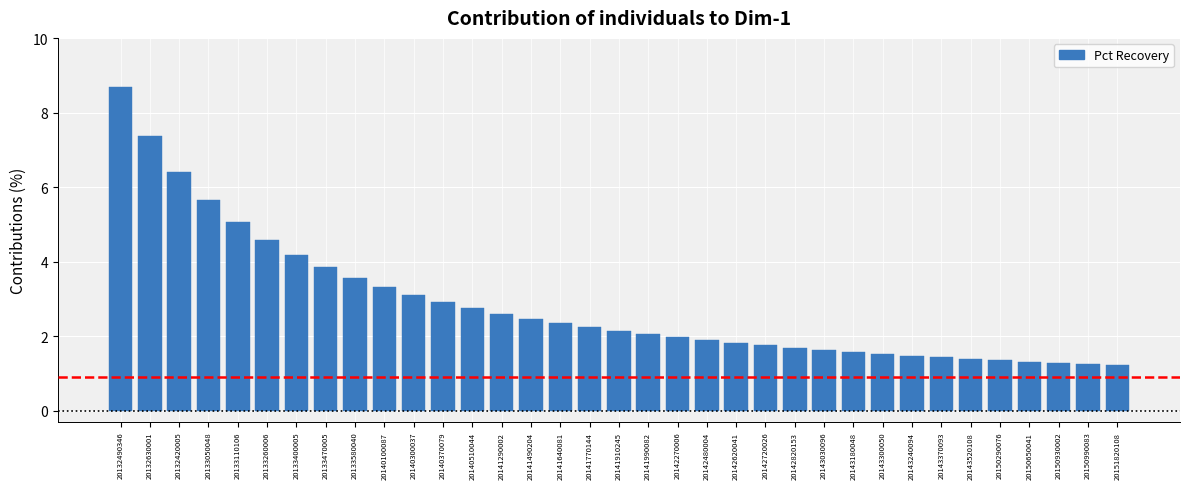

What is the label of the 26th bar from the left?

20143180048